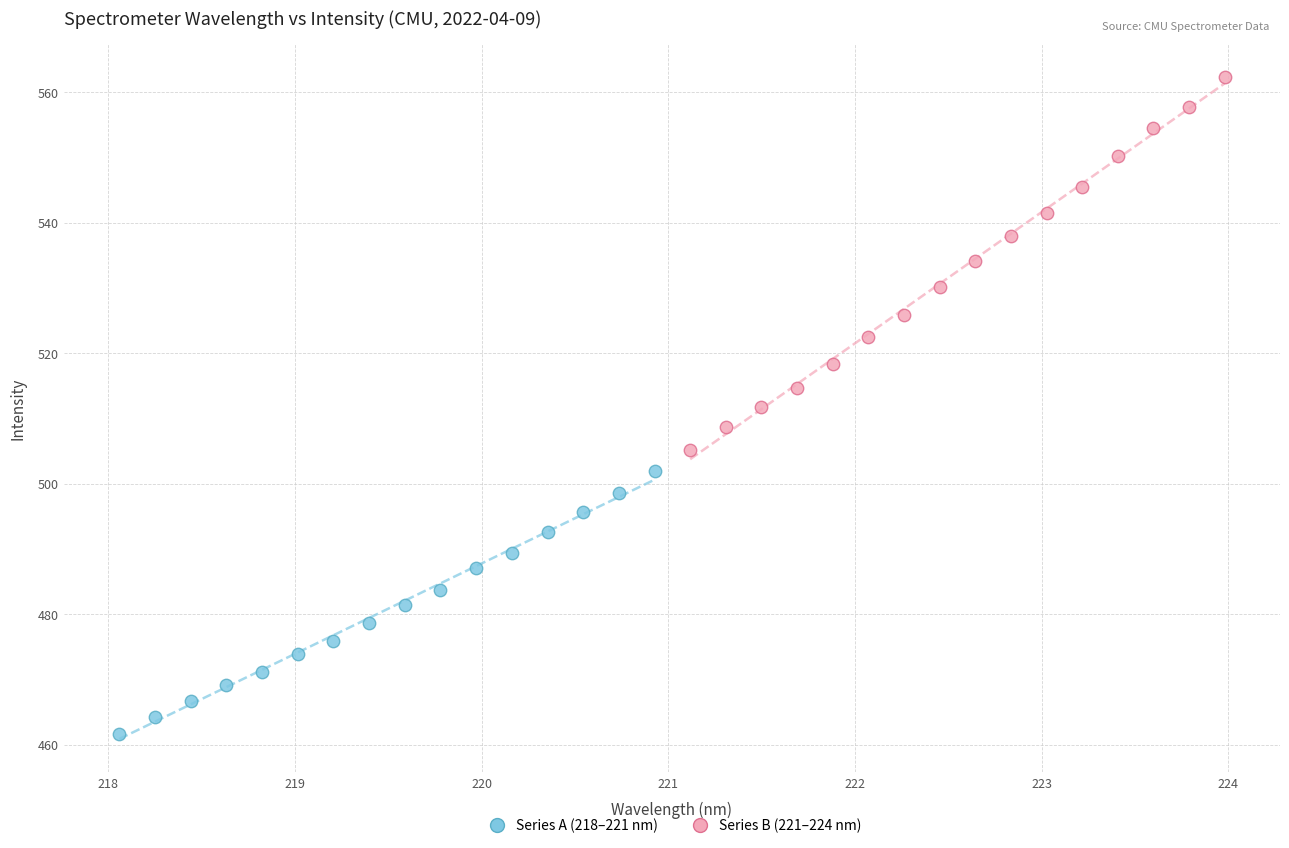

Which series reaches the minimum Y coordinate?

Series A (218–221 nm)